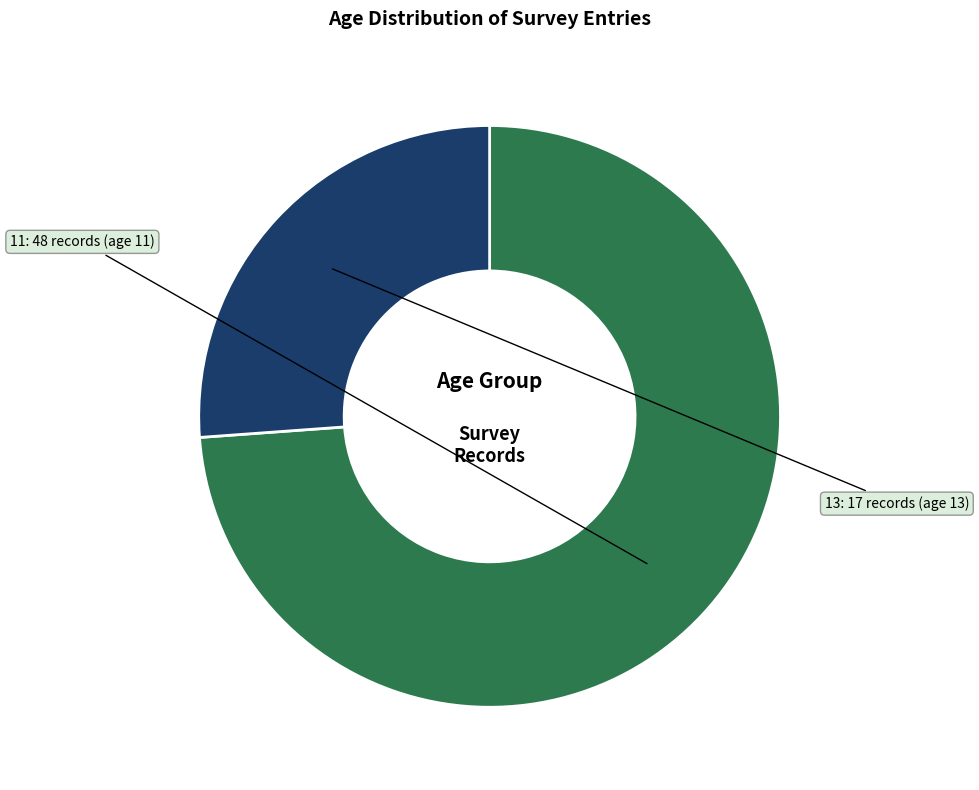

What is the ratio of the value at 13 to the value at 11?

0.4